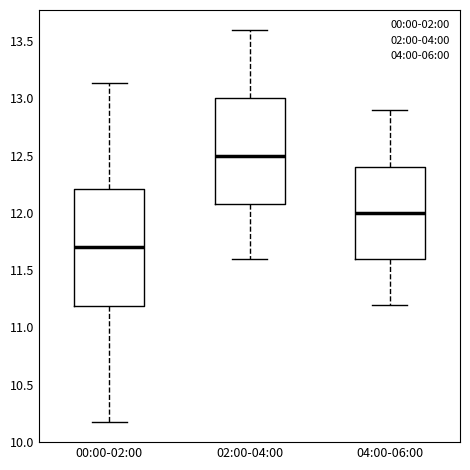

Which box's median line is the highest?

02:00-04:00